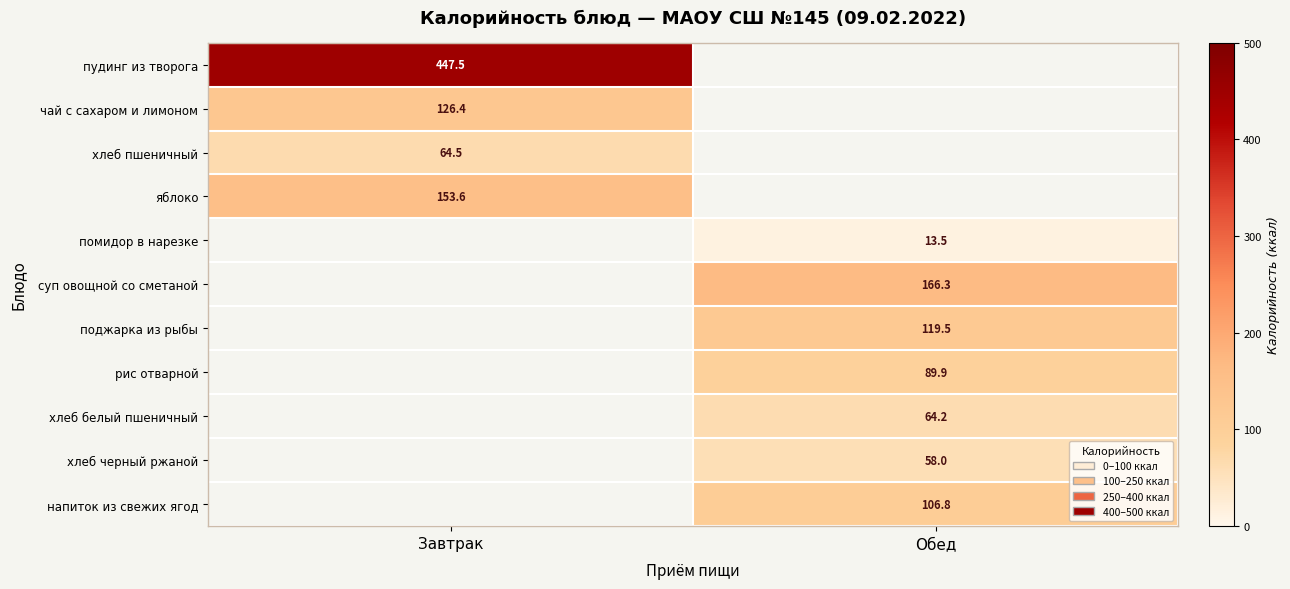

What is the greatest value displayed?

447.5